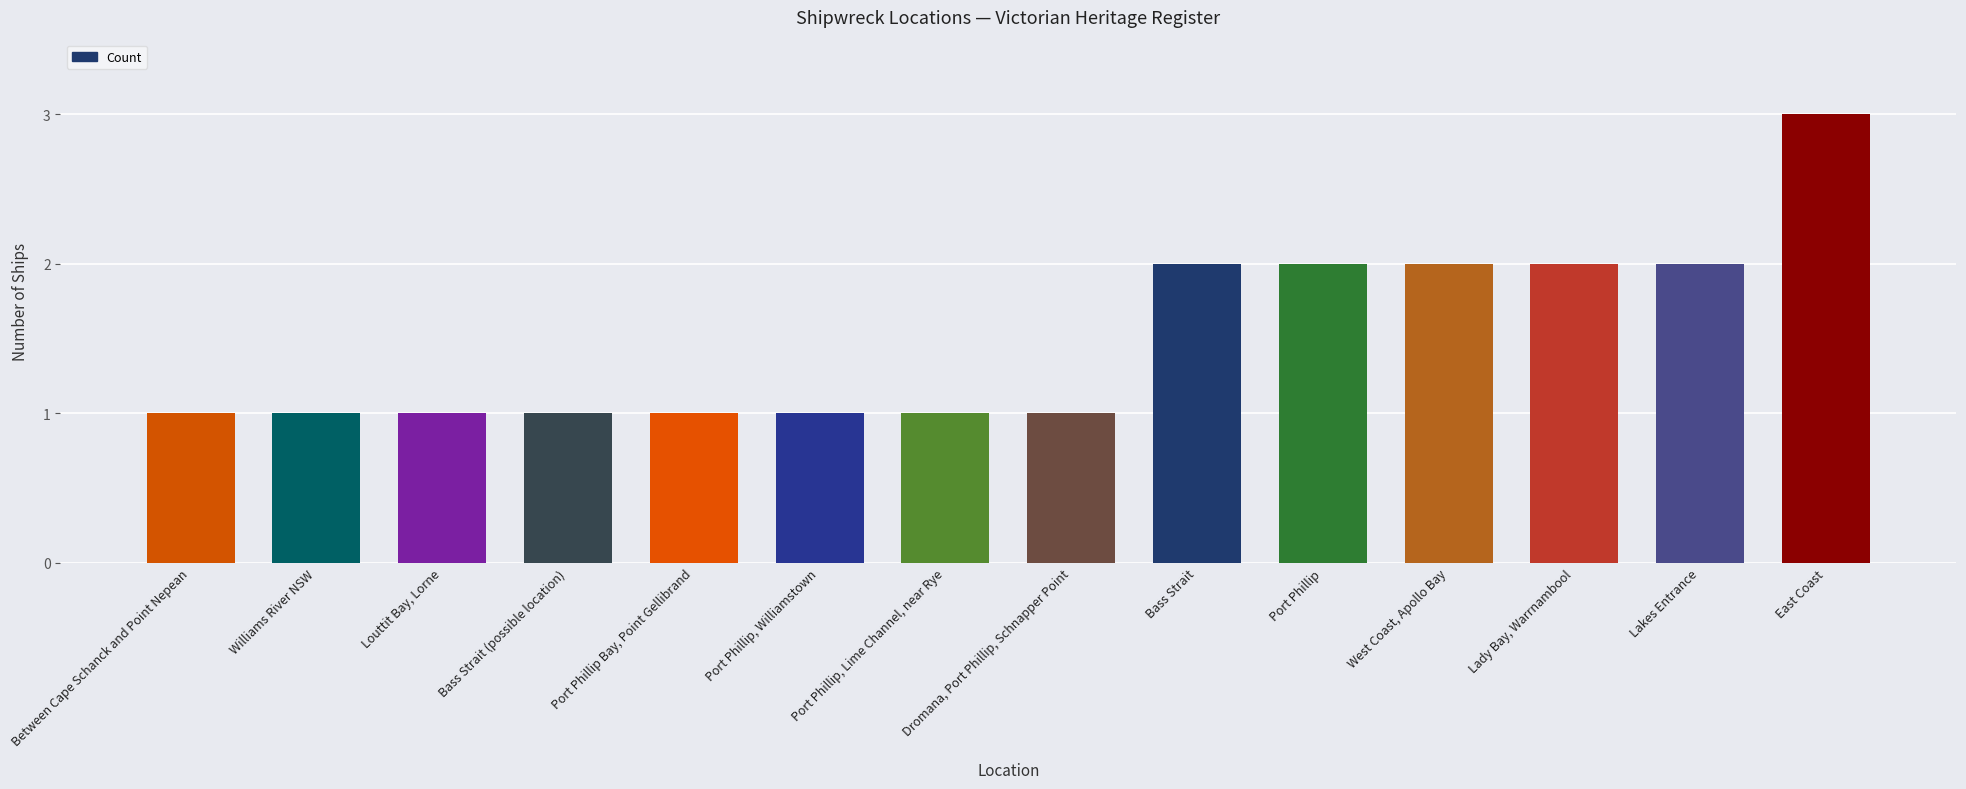

What is the label of the 9th bar from the left?

Bass Strait